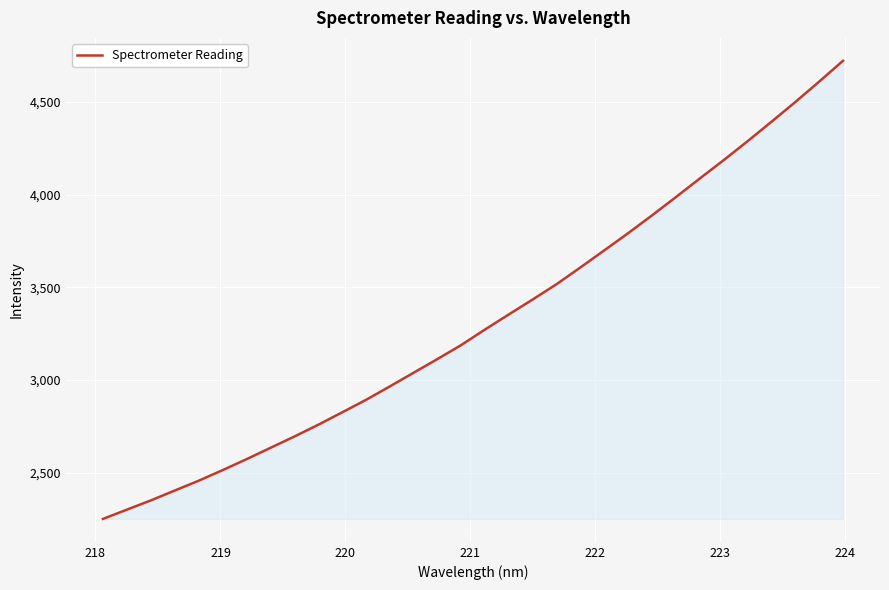

What is the greatest value displayed?

4722.6